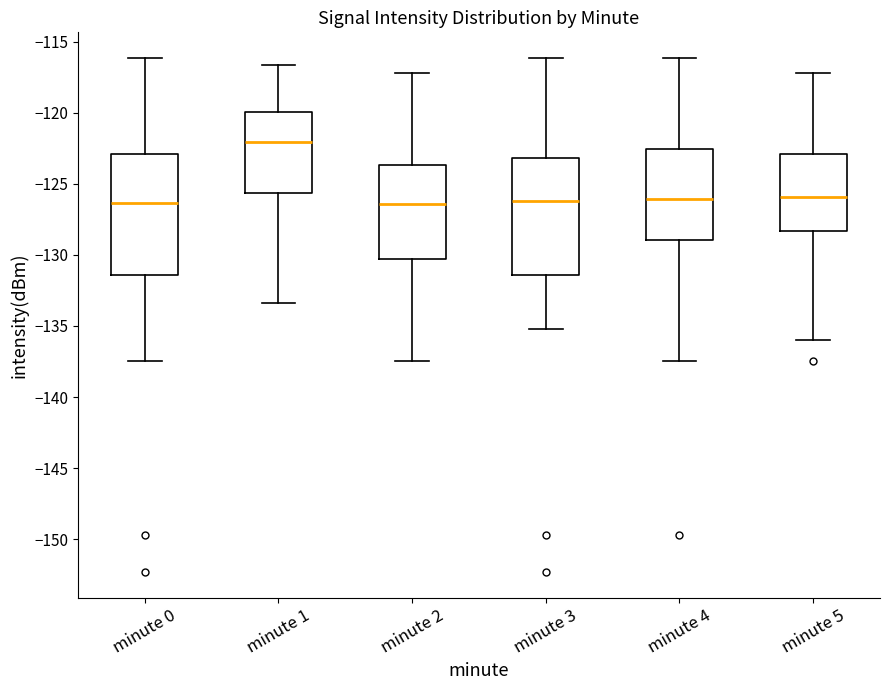

Where is the upper edge of the box for minute 3 on the y-axis? The values are not printed on the chart, so give them approximately, as read against the axis.

-123.0